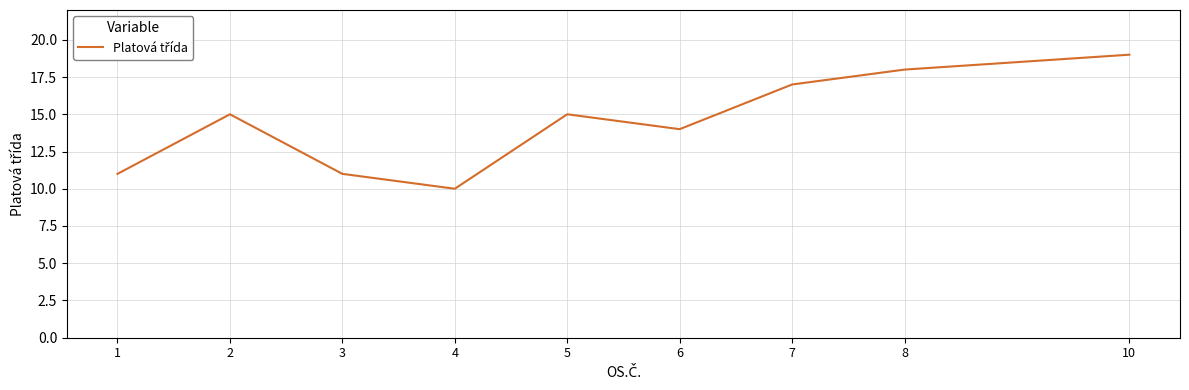

What is the change in value from 4 to 7?

+7